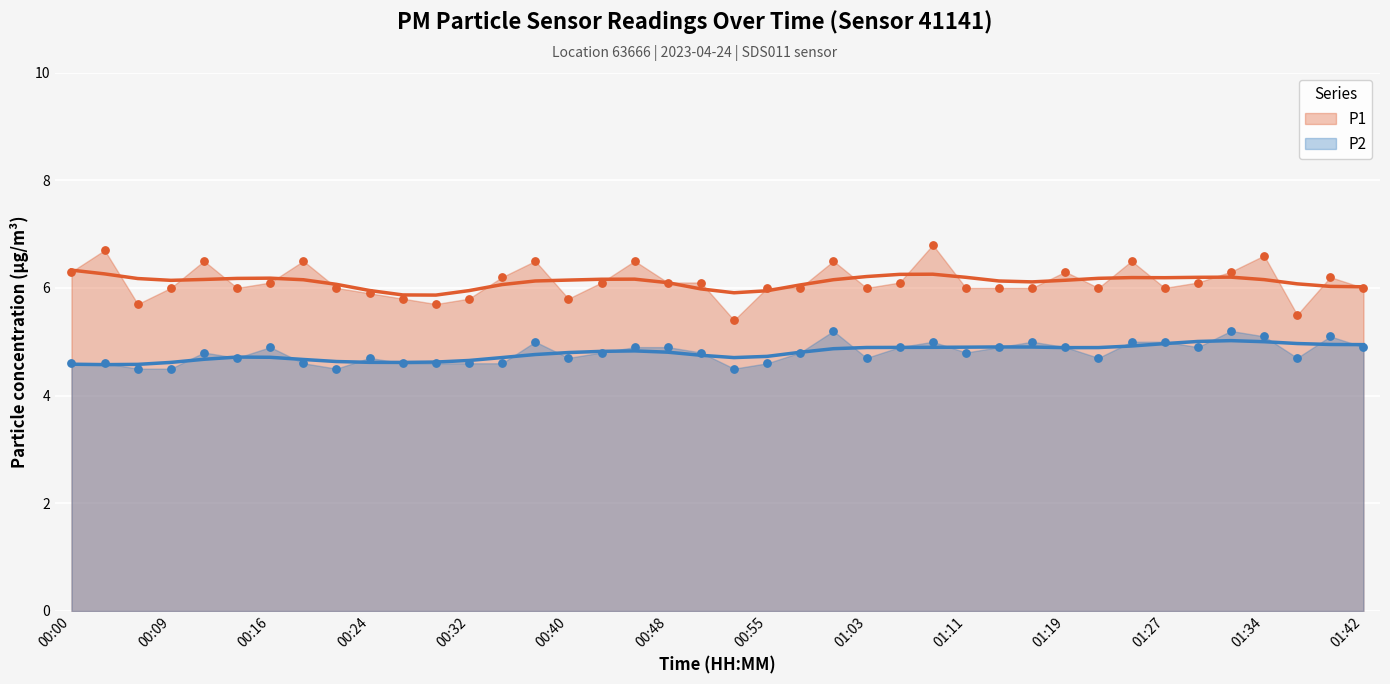

Which series reaches the minimum Y coordinate?

P2